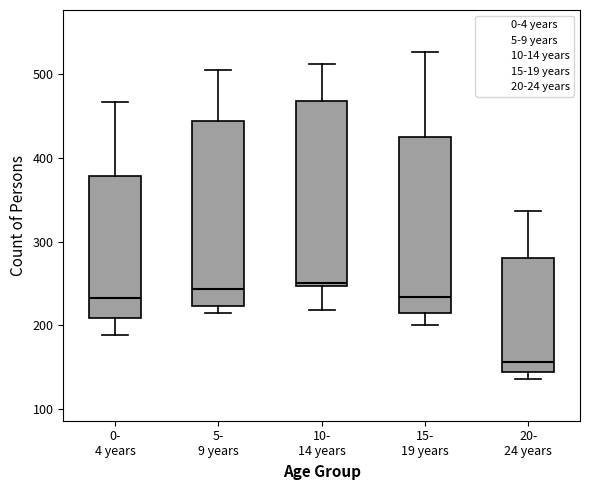

Reading left to right, read every box against the y-axis: the position of its median line, the range the box covers, and the ends of its whiskers. The values are not printed on the chart, so give them approximately, as read against the axis.

0- 4 years: median 230, box 210 to 380, whiskers 190 to 470
5- 9 years: median 240, box 220 to 440, whiskers 220 (just below the box's lower edge) to 510
10- 14 years: median 250 (just above the box's lower edge), box 250 to 470, whiskers 220 to 510
15- 19 years: median 230, box 220 to 430, whiskers 200 to 530
20- 24 years: median 160, box 140 to 280, whiskers 140 (just below the box's lower edge) to 340